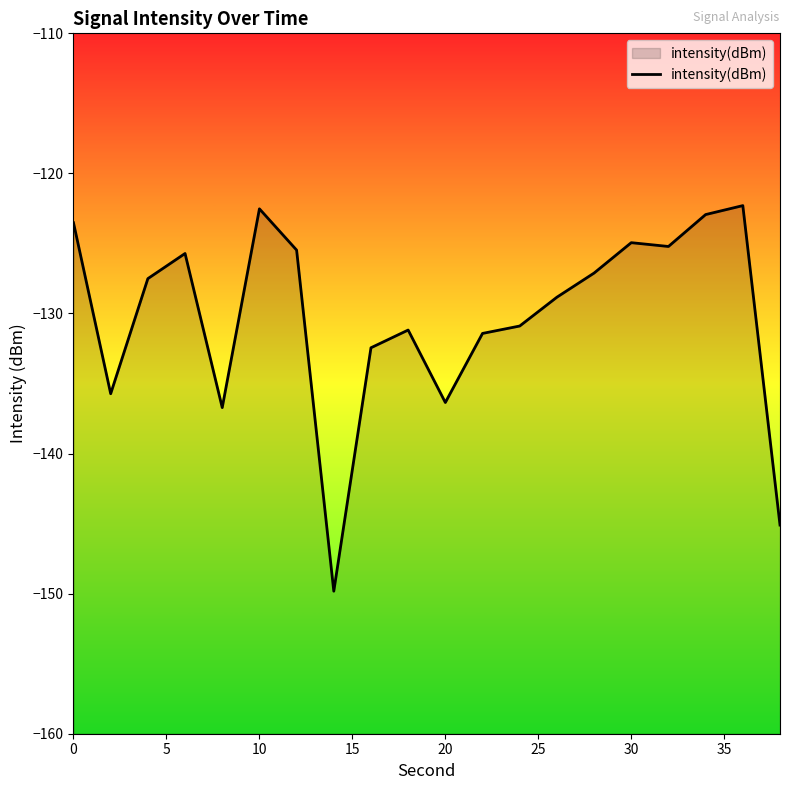

What is the smallest value displayed?

-149.8